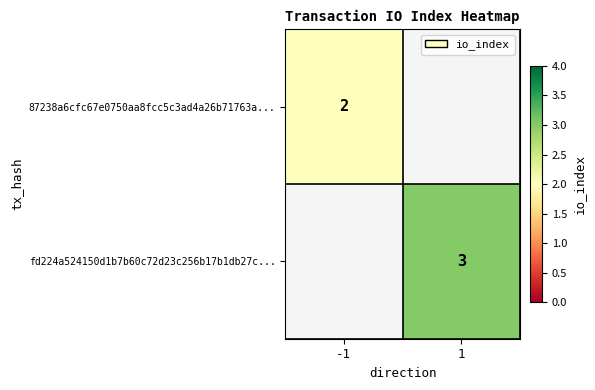

The value of 87238a6cfc67e0750aa8fcc5c3ad4a26b71763a... at -1 is 1. True or false?

False